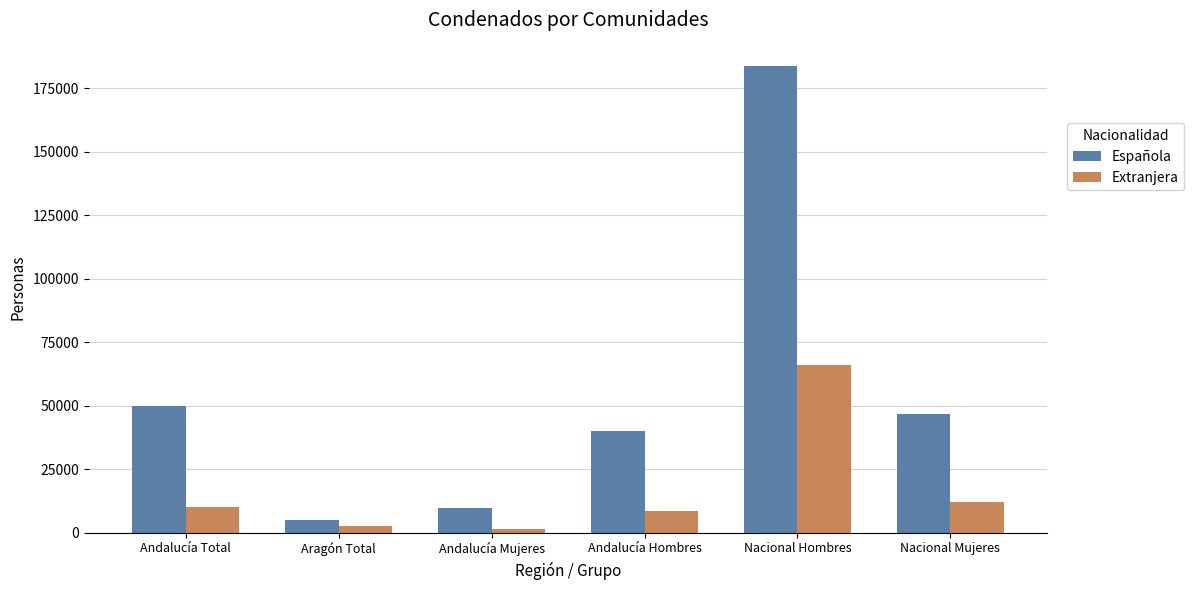

At which label does Extranjera reach its peak?

Nacional Hombres